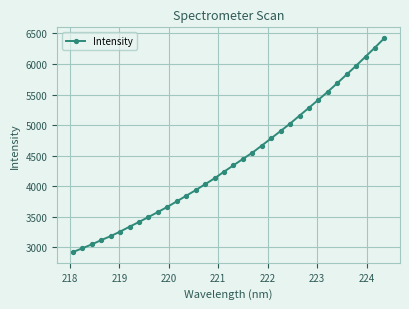

What is the minimum value shown in the chart?

2920.9